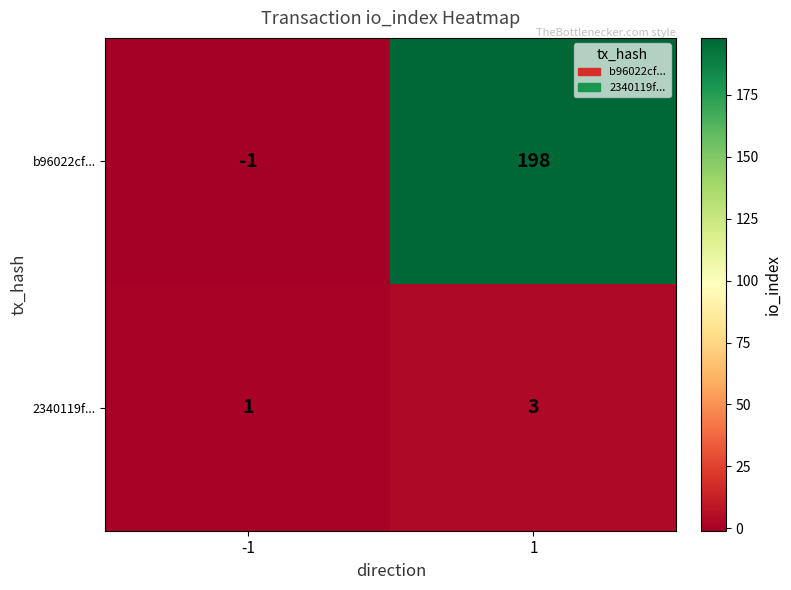

Count the number of categories in the chart.

2